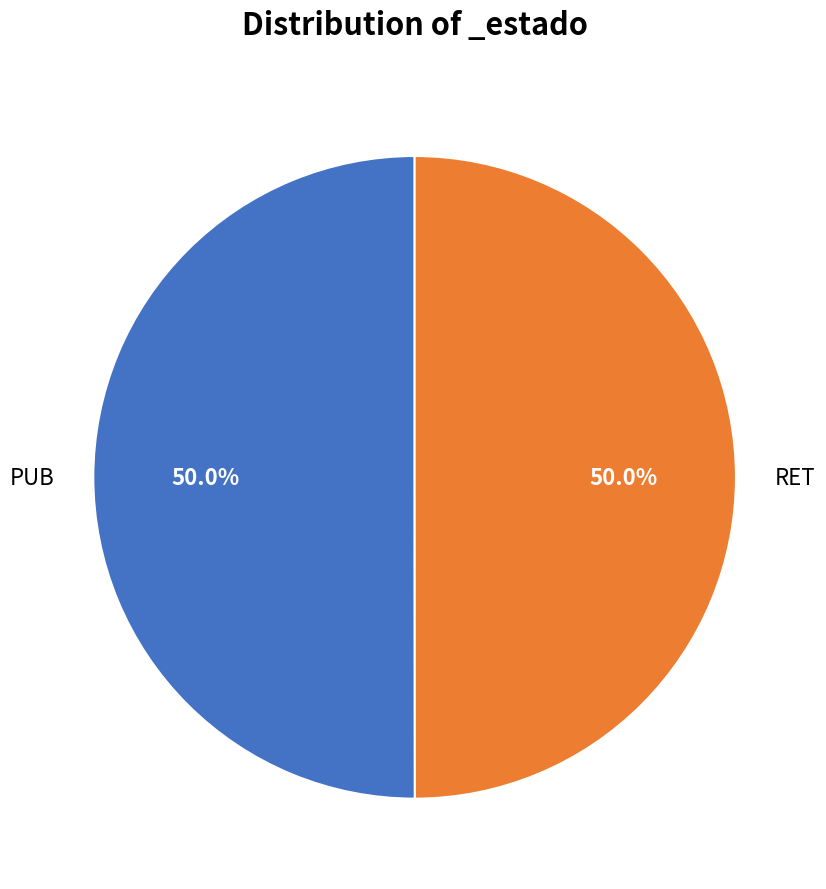

Combined, do PUB and RET account for over 50%?

Yes